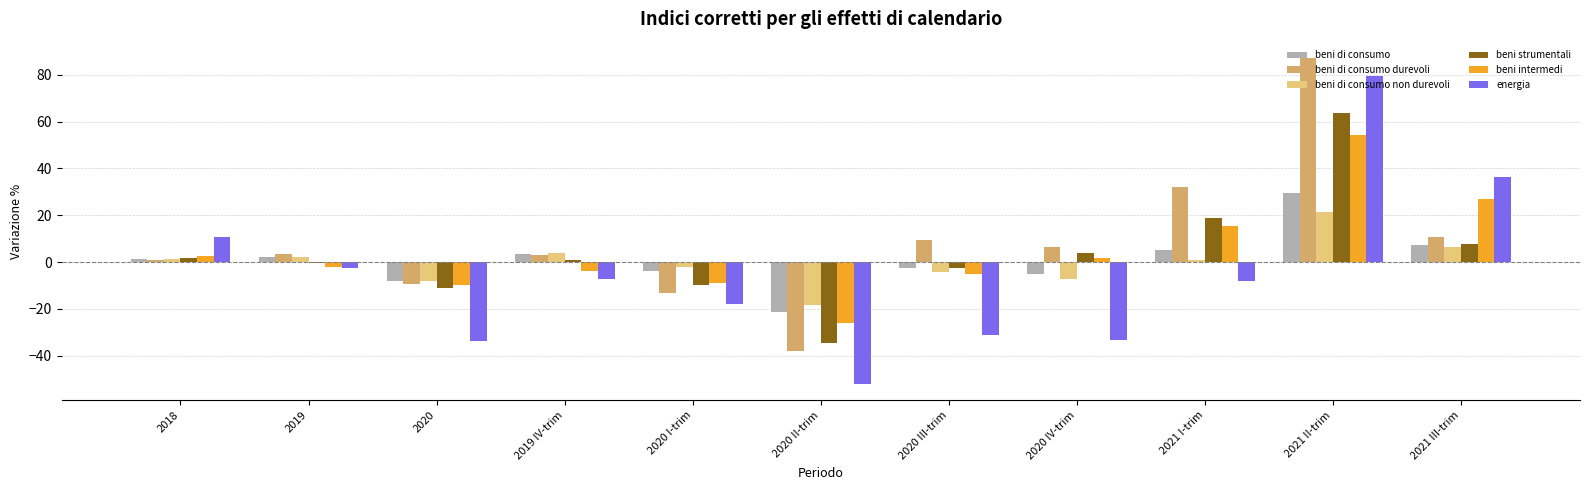

How many data points in energia are above -8?

5